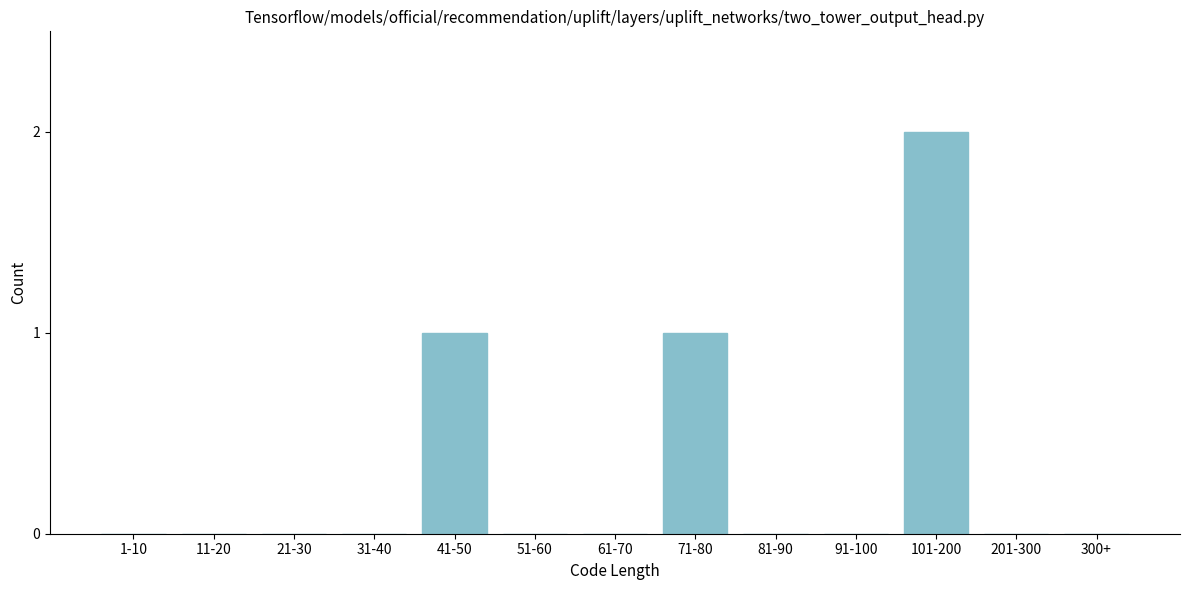

Reading left to right, extract all data points from this chart.

1-10=0	11-20=0	21-30=0	31-40=0	41-50=1	51-60=0	61-70=0	71-80=1	81-90=0	91-100=0	101-200=2	201-300=0	300+=0